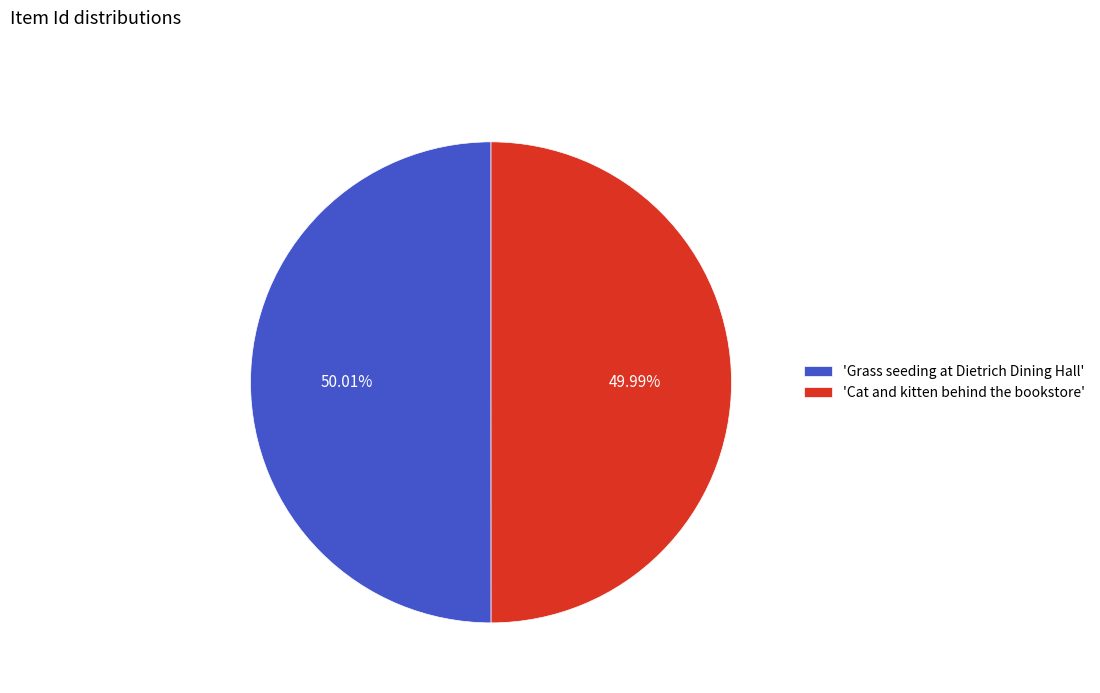

Combined, do 'Grass seeding at Dietrich Dining Hall' and 'Cat and kitten behind the bookstore' account for over 50%?

Yes